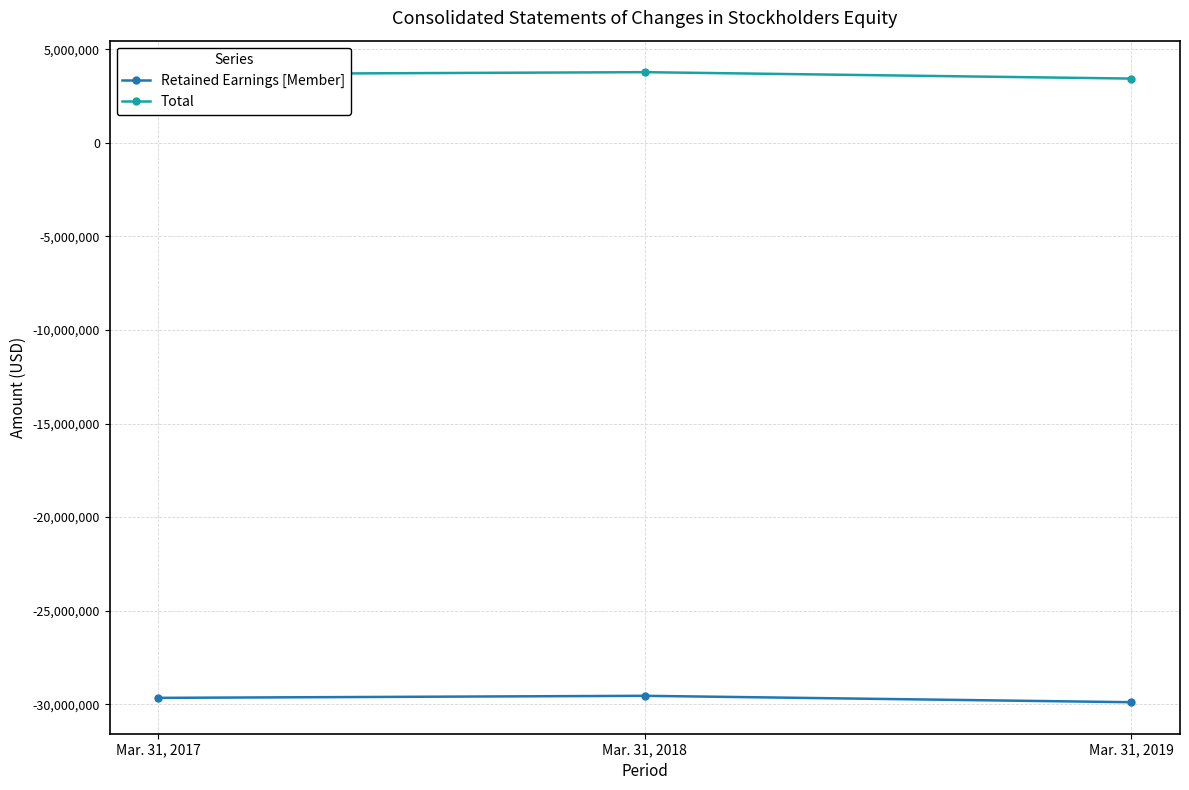

What is the sum of the Total values at Mar. 31, 2019 and Mar. 31, 2018?

7211895